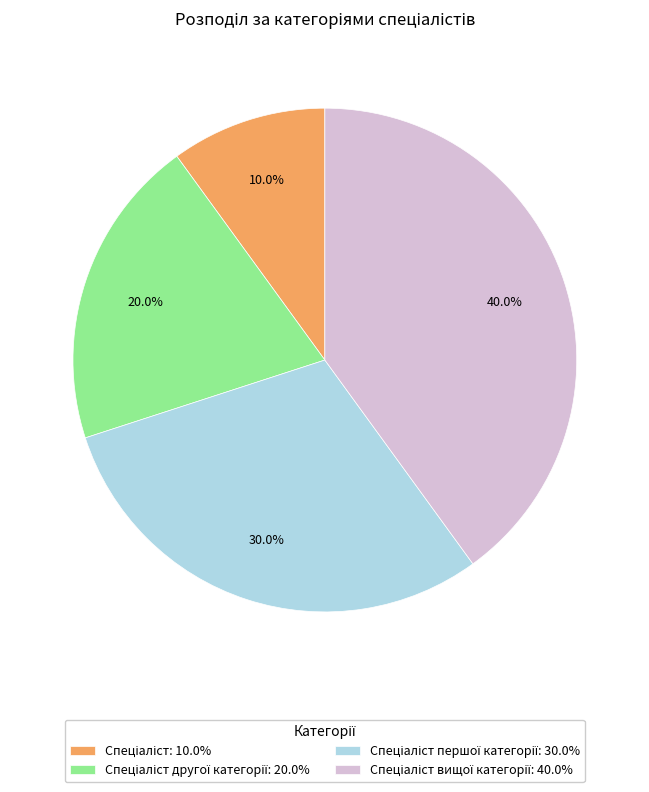

Does any single category account for the majority?

No